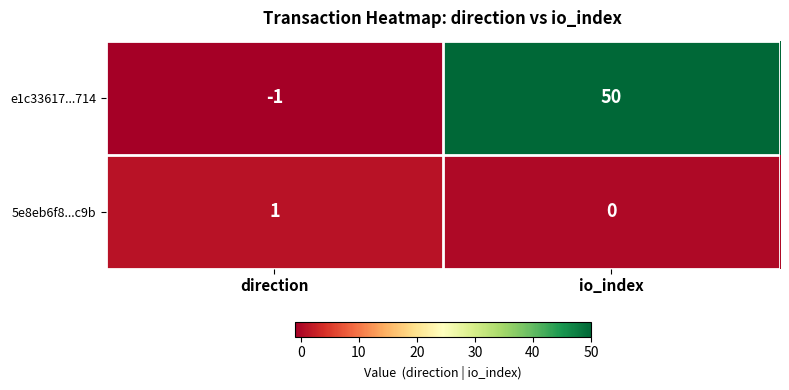

What is the difference between the maximum and minimum values in the e1c33617...714 series?

51